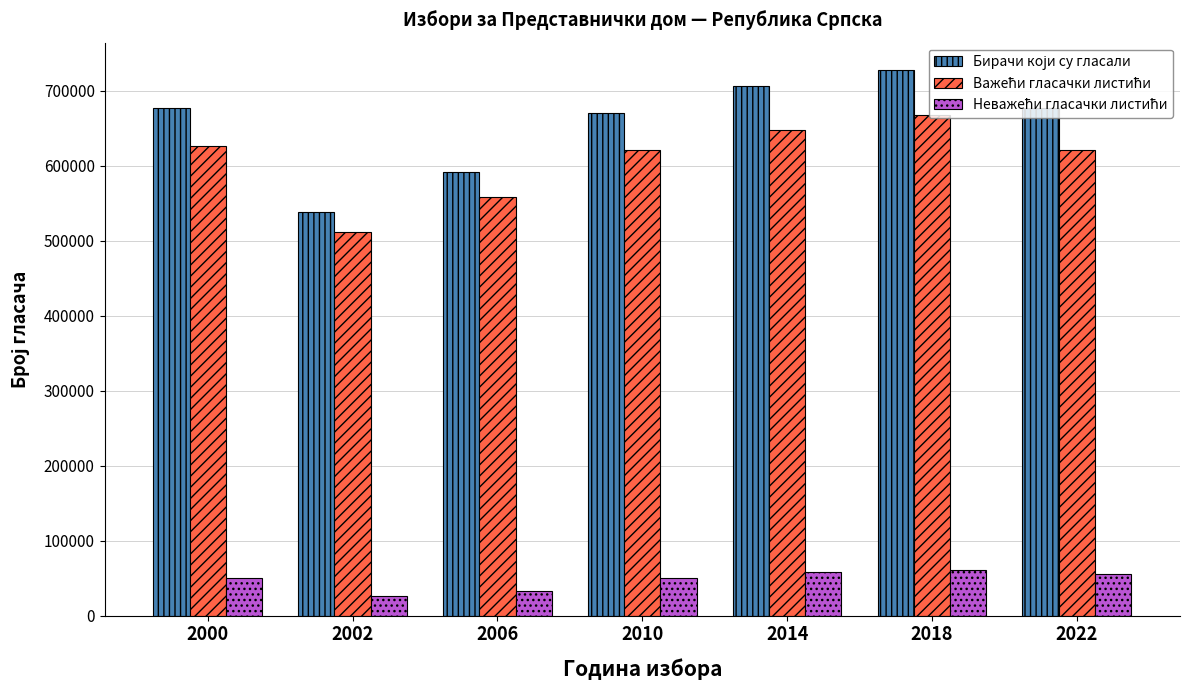

What is the smallest value displayed?

26790